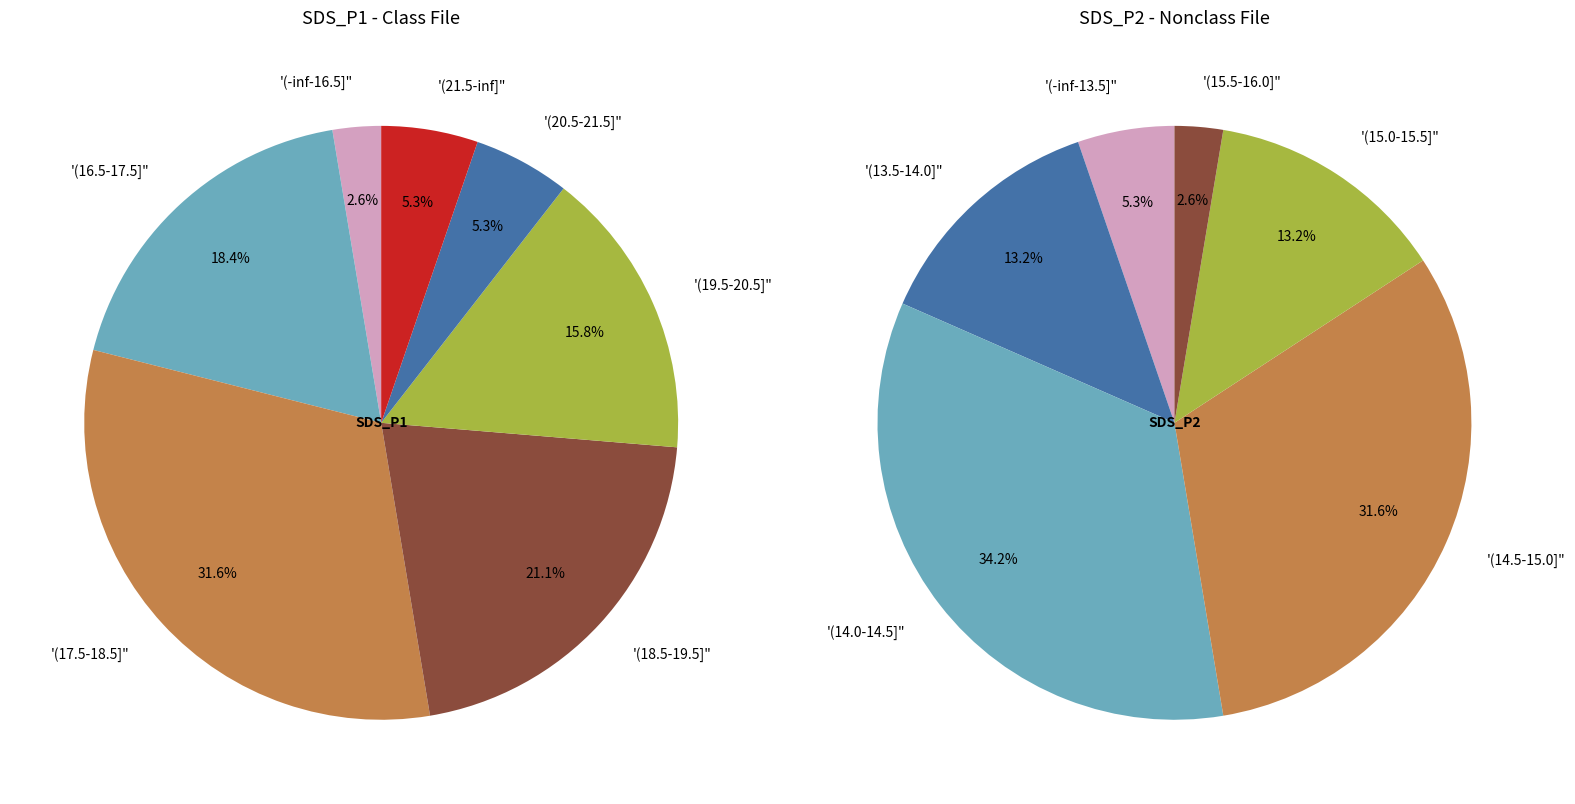

Is 22 the majority of the pie?

No